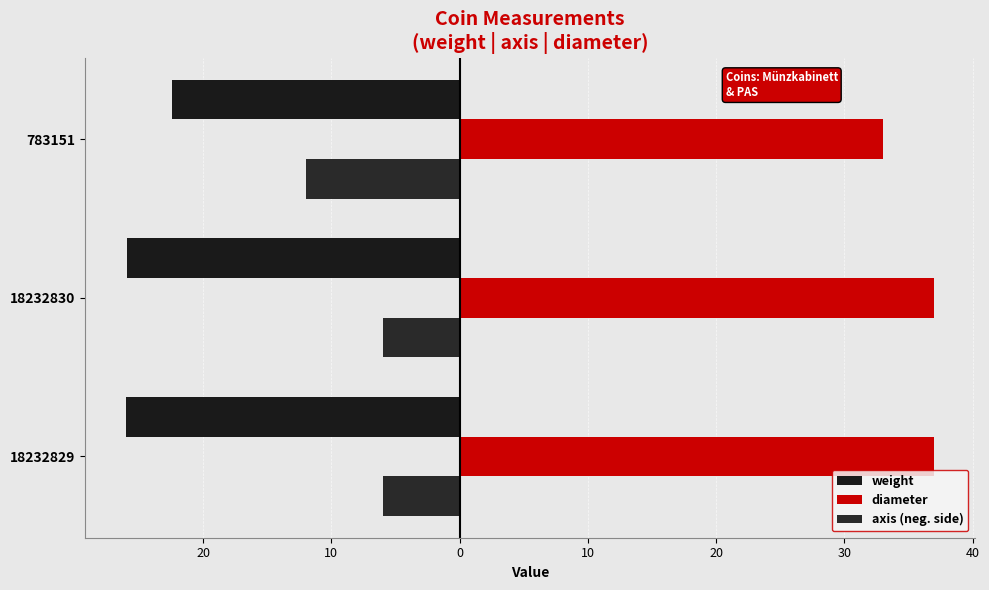

Does the chart contain stacked bars?

No